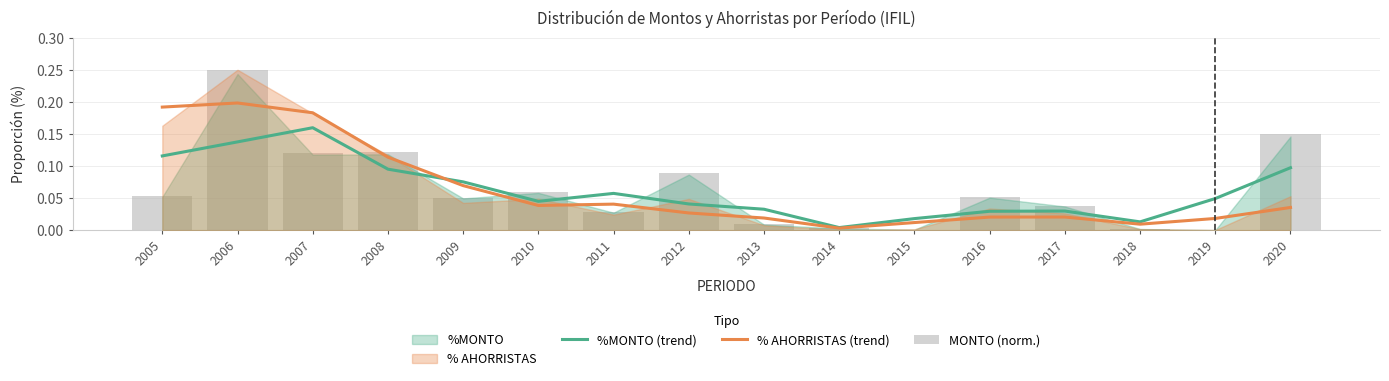

Reading left to right, transcribe all the data shown in this chart.

%MONTO (trend): 2005=0.1	2006=0.1	2007=0.2	2008=0.1	2009=0.1	2010=0.0	2011=0.1	2012=0.0	2013=0.0	2014=0.0	2015=0.0	2016=0.0	2017=0.0	2018=0.0	2019=0.0	2020=0.1
% AHORRISTAS (trend): 2005=0.2	2006=0.2	2007=0.2	2008=0.1	2009=0.1	2010=0.0	2011=0.0	2012=0.0	2013=0.0	2014=0.0	2015=0.0	2016=0.0	2017=0.0	2018=0.0	2019=0.0	2020=0.0
MONTO (norm.): 2005=0.1	2006=0.2	2007=0.1	2008=0.1	2009=0.1	2010=0.1	2011=0.0	2012=0.1	2013=0.0	2014=0.0	2015=0.0	2016=0.1	2017=0.0	2018=0.0	2019=0.0	2020=0.1